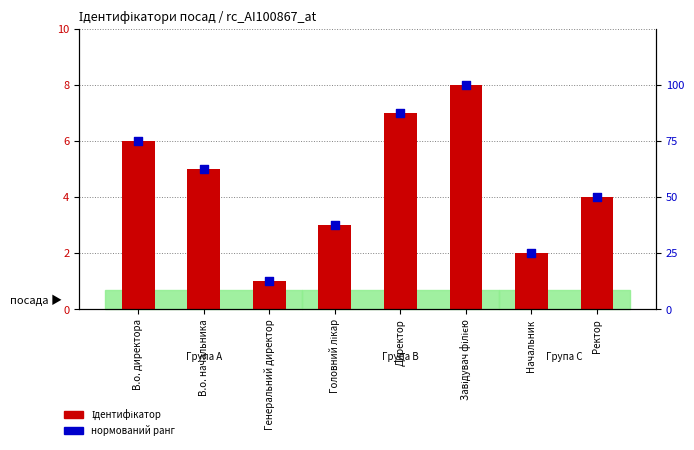

What are all the series names shown in the legend?

Ідентифікатор, нормований ранг